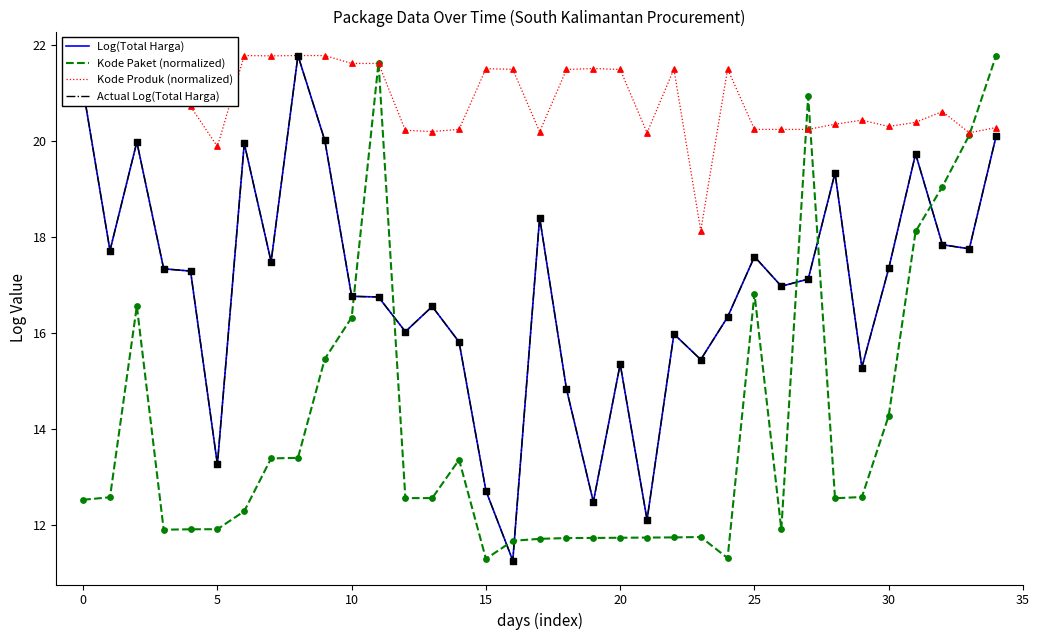

Which series has the largest total across all categories?

Kode Produk (normalized)